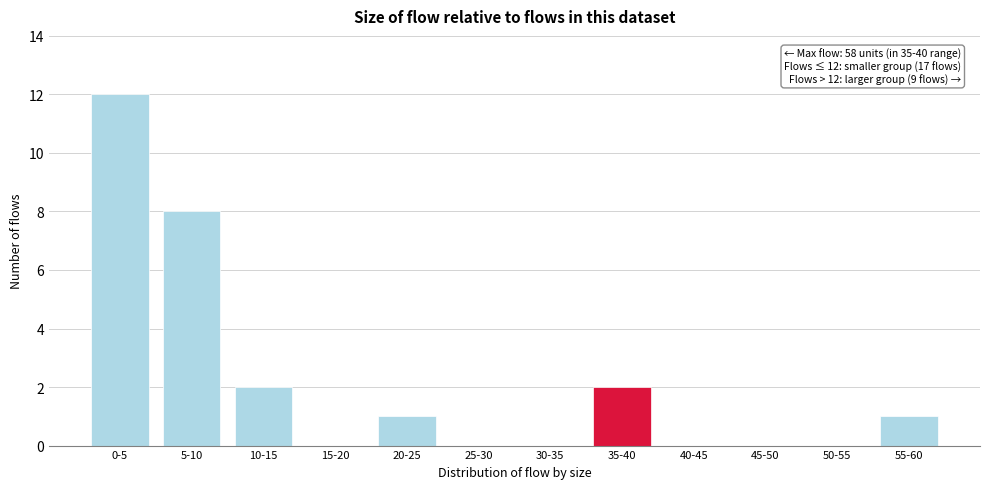

Reading left to right, extract all data points from this chart.

0-5=12	5-10=8	10-15=2	15-20=0	20-25=1	25-30=0	30-35=0	35-40=2	40-45=0	45-50=0	50-55=0	55-60=1